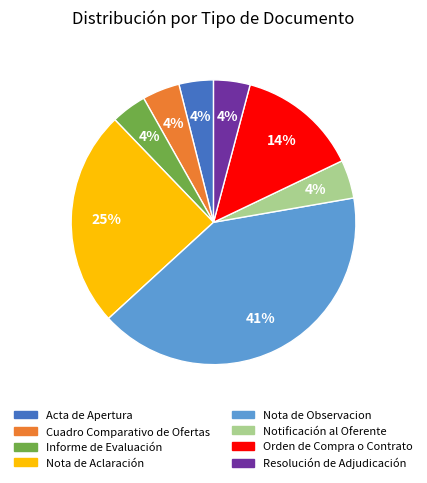

To the nearest percent, what portion does Acta de Apertura represent?

4%